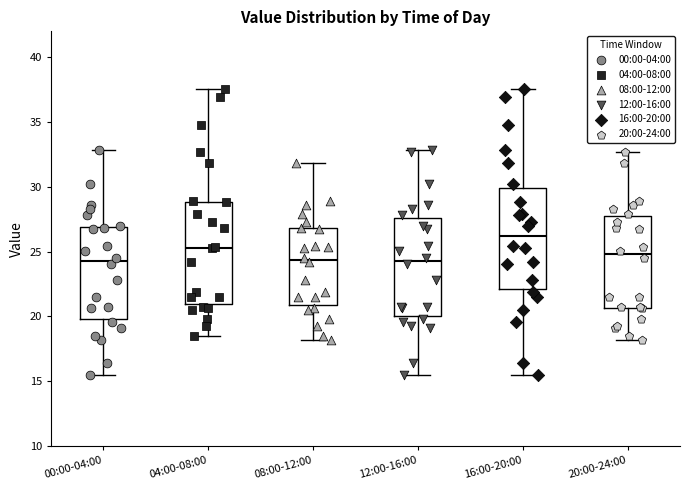

Where does the median line of the box for 16:00-20:00 sit on the y-axis? The values are not printed on the chart, so give them approximately, as read against the axis.

26.0